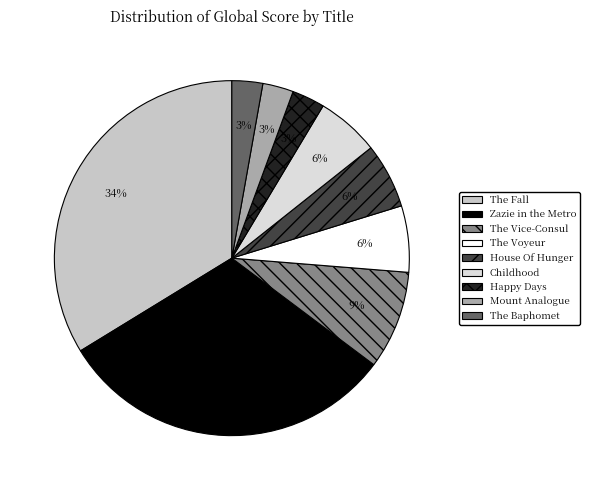

To the nearest percent, what portion does Happy Days represent?

3%